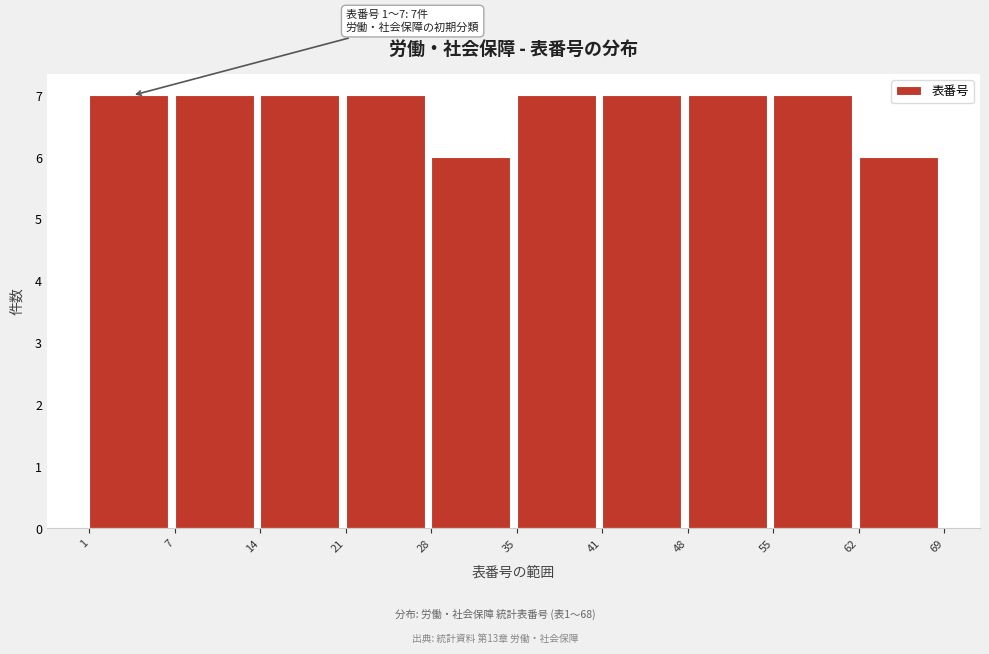

Reading right to left, list all the values displayed in this chart.

62=6	55=7	48=7	41=7	35=7	28=6	21=7	14=7	7=7	1=7